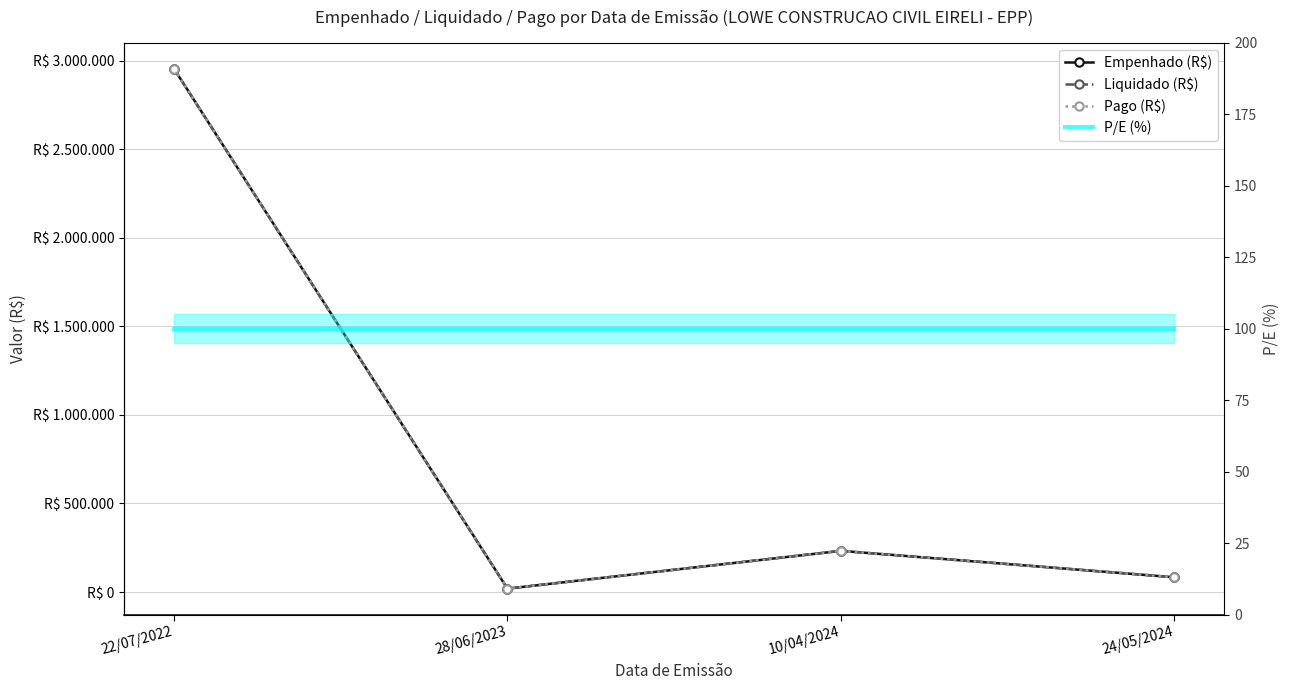

What are all the series names shown in the legend?

Empenhado (R$), Liquidado (R$), Pago (R$), P/E (%)